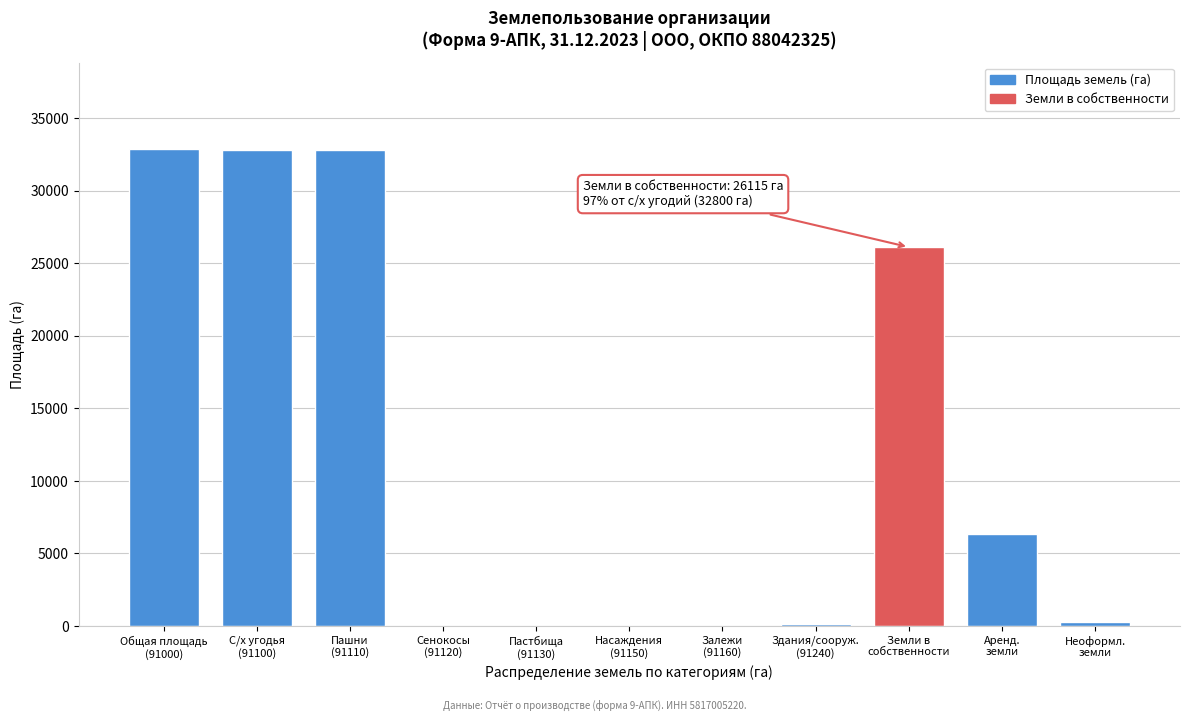

What is the maximum value shown in the chart?

32913